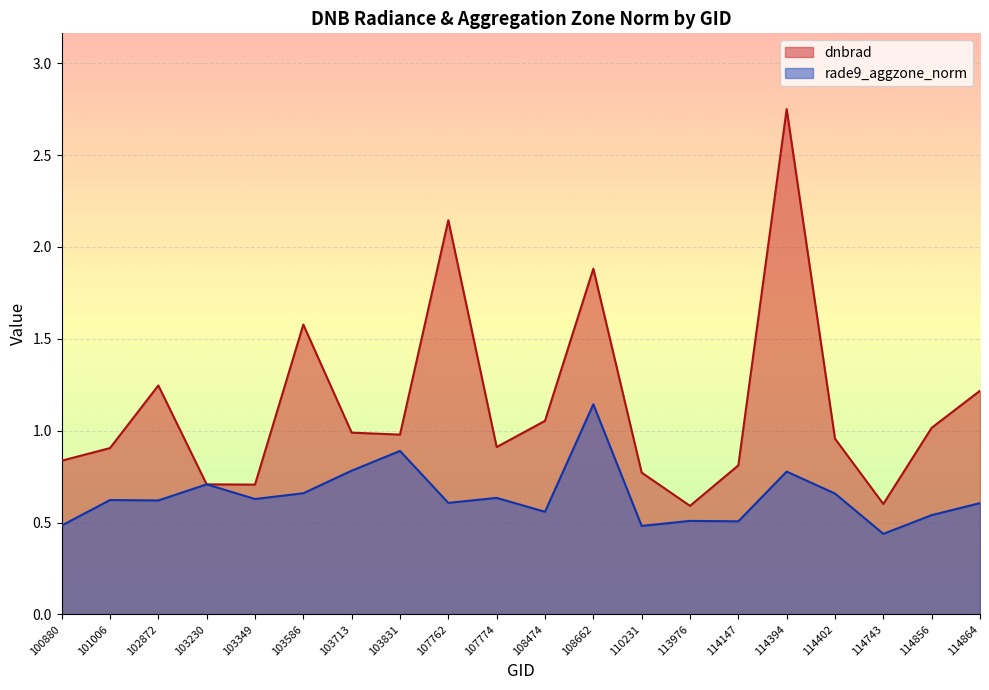

Where is the first local maximum for dnbrad?

102872